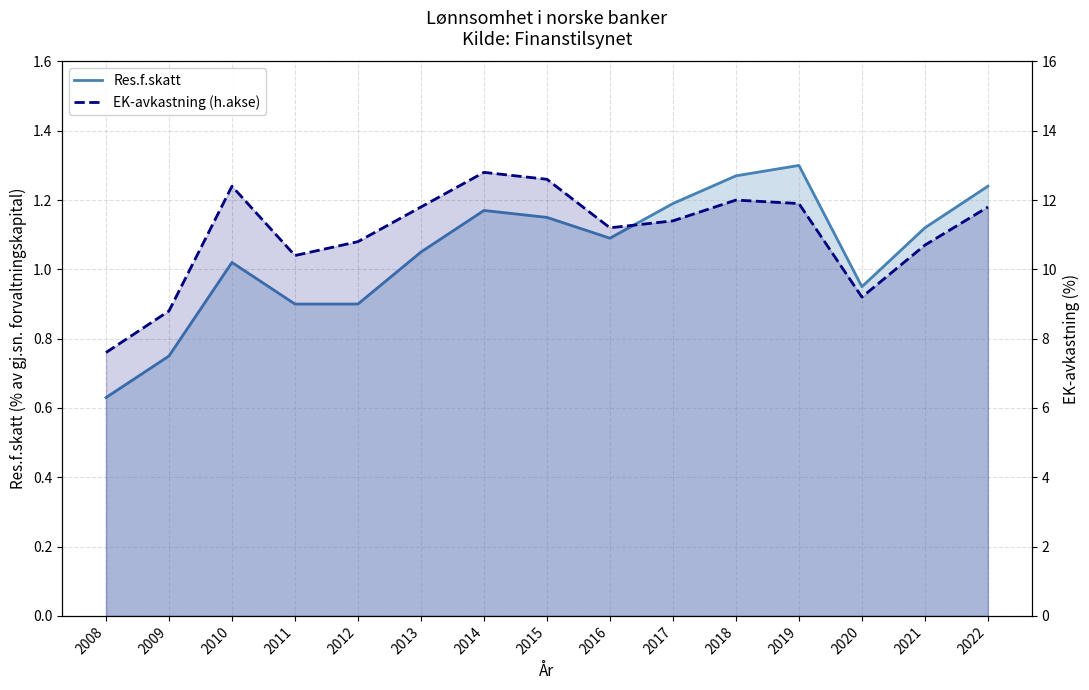

True or false: EK-avkastning (h.akse) and Res.f.skatt cross at least once.

False